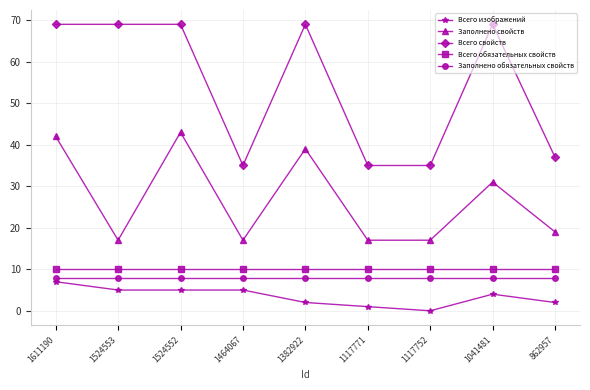

What is the value of the Заполнено свойств point at the 7th from the left?

17